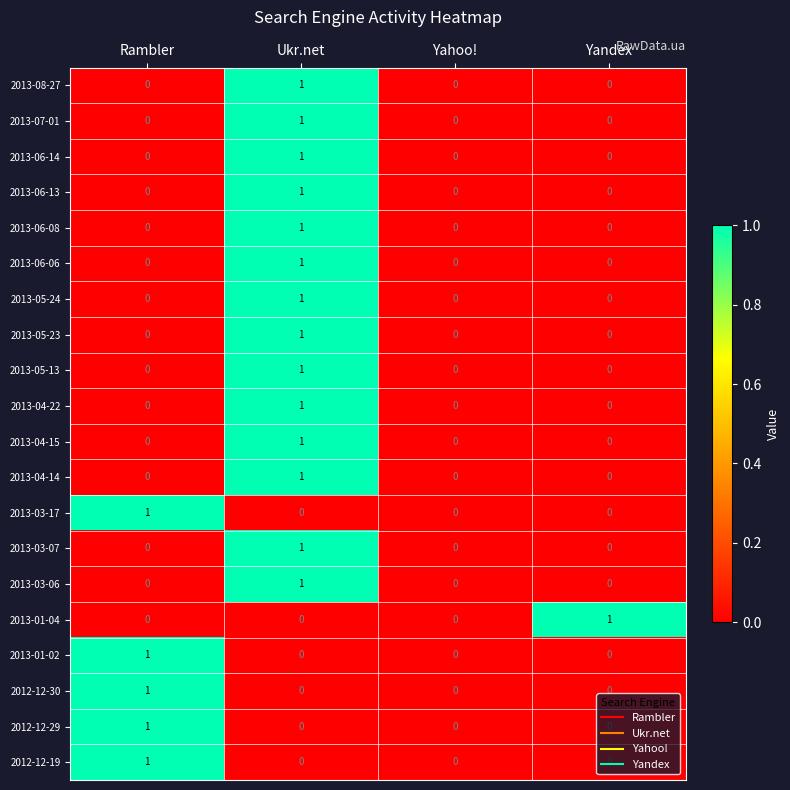

Count the 2013-04-14 values in the range 0 to 1.

4